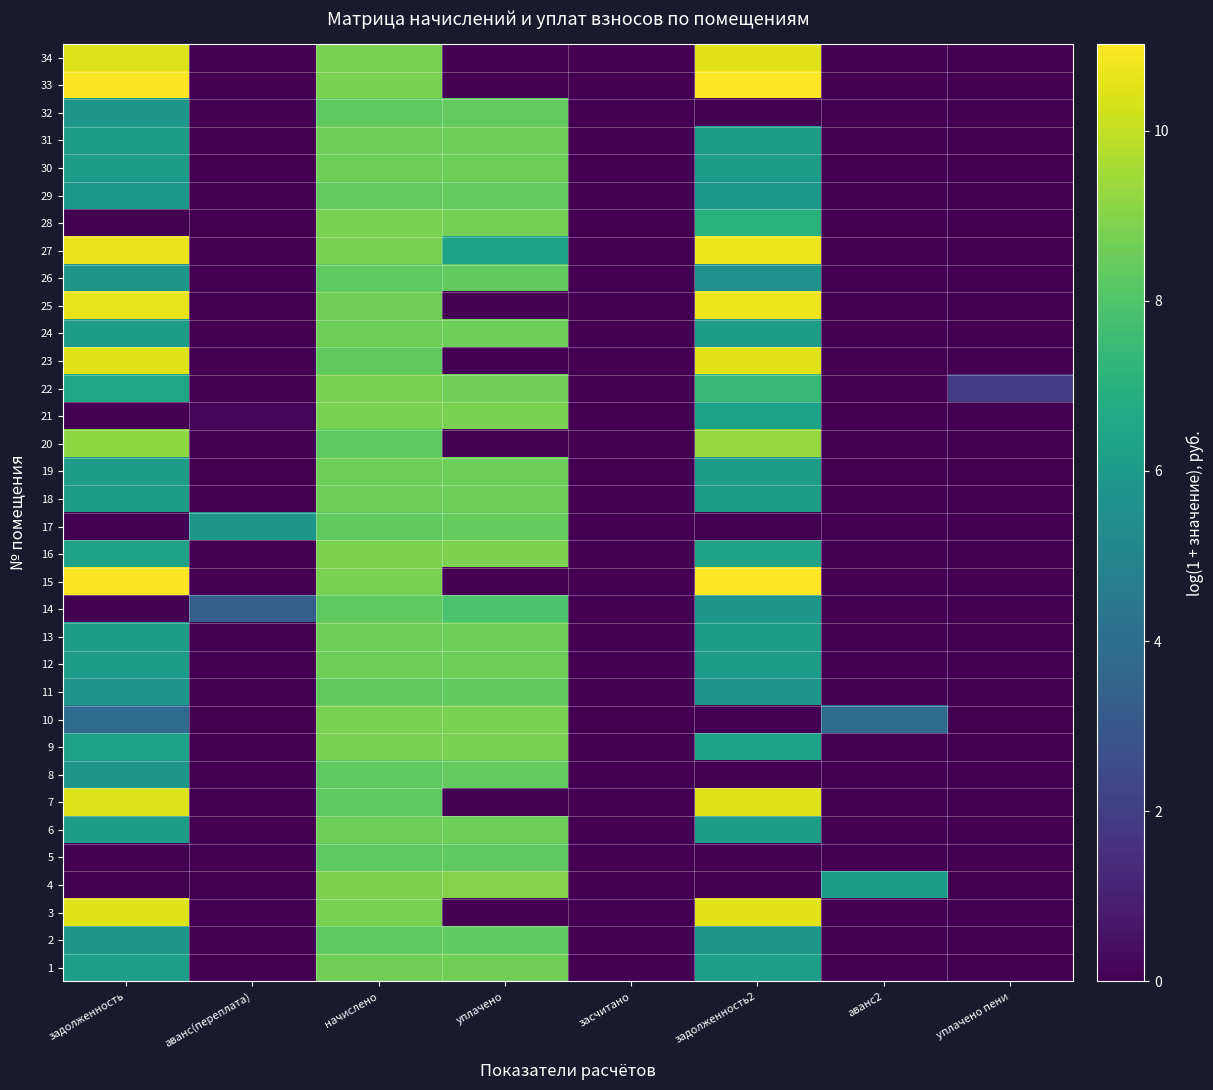

At which category does the chart reach its peak across all series?

задолженность2